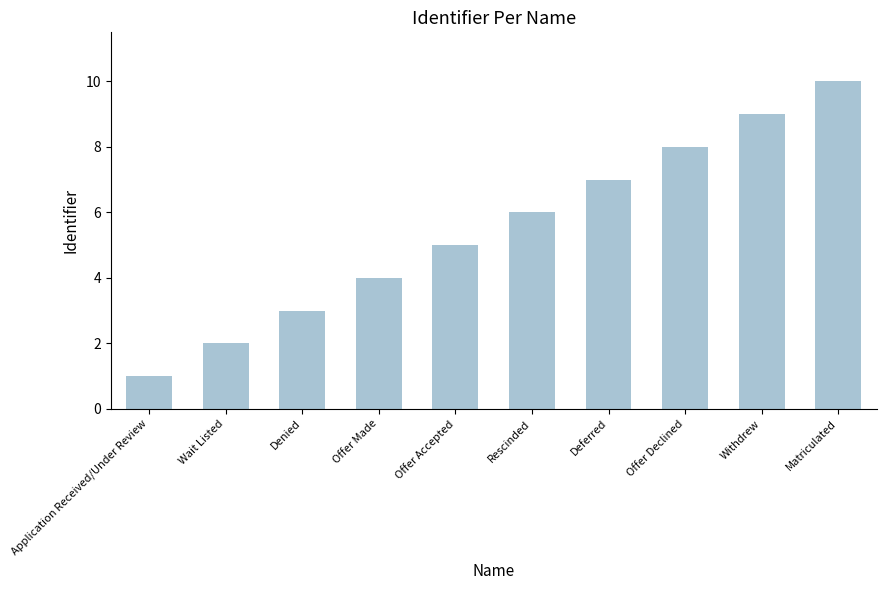

The value at Rescinded is 8. True or false?

False